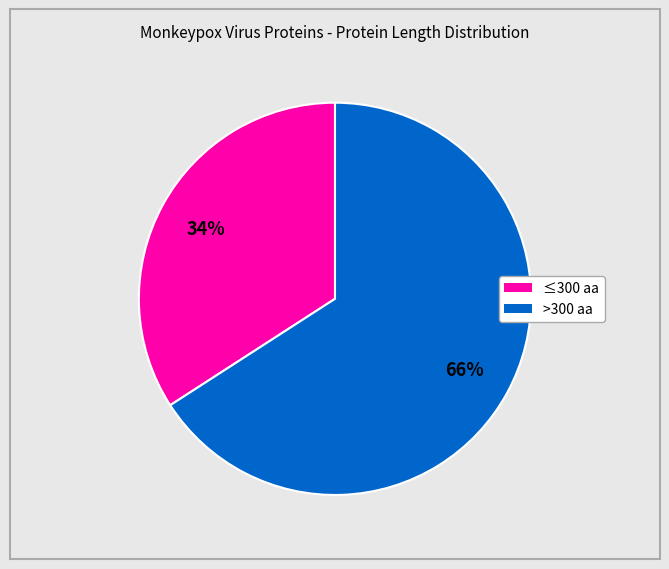

To the nearest percent, what is the difference between the largest and smallest slice percentages?

32%